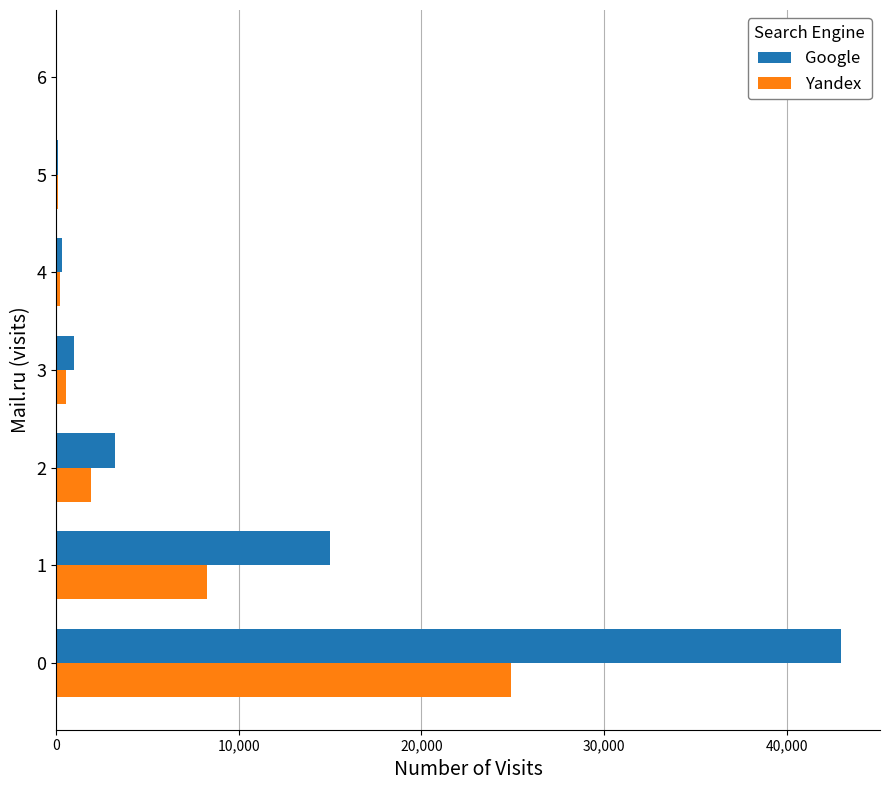

Between 1 and 5, which series saw the biggest shift?

Google